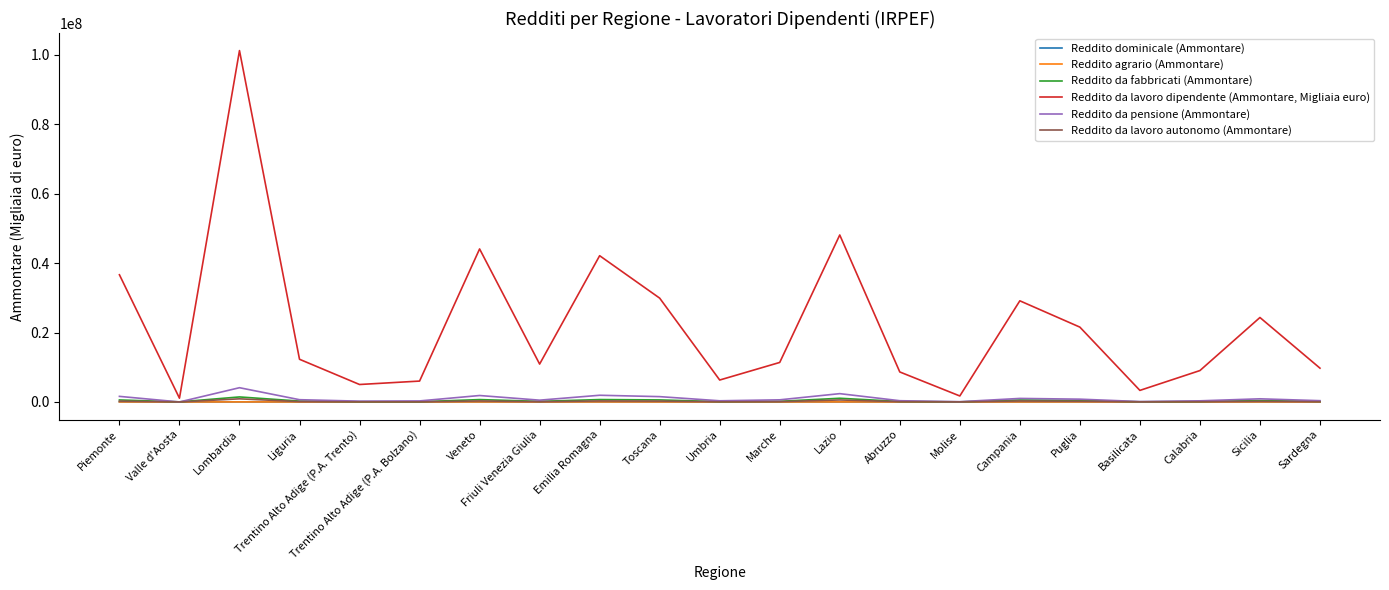

How many categories are shown in the chart?

21